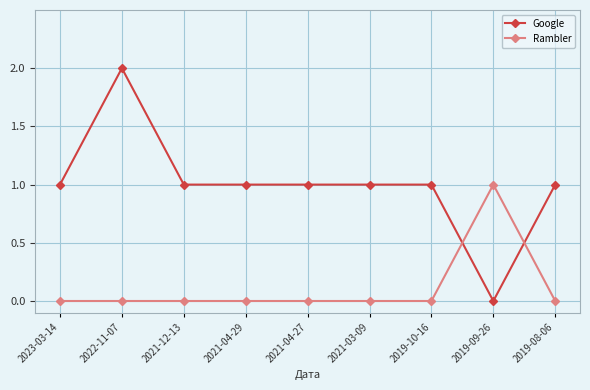

What are all the series names shown in the legend?

Google, Rambler